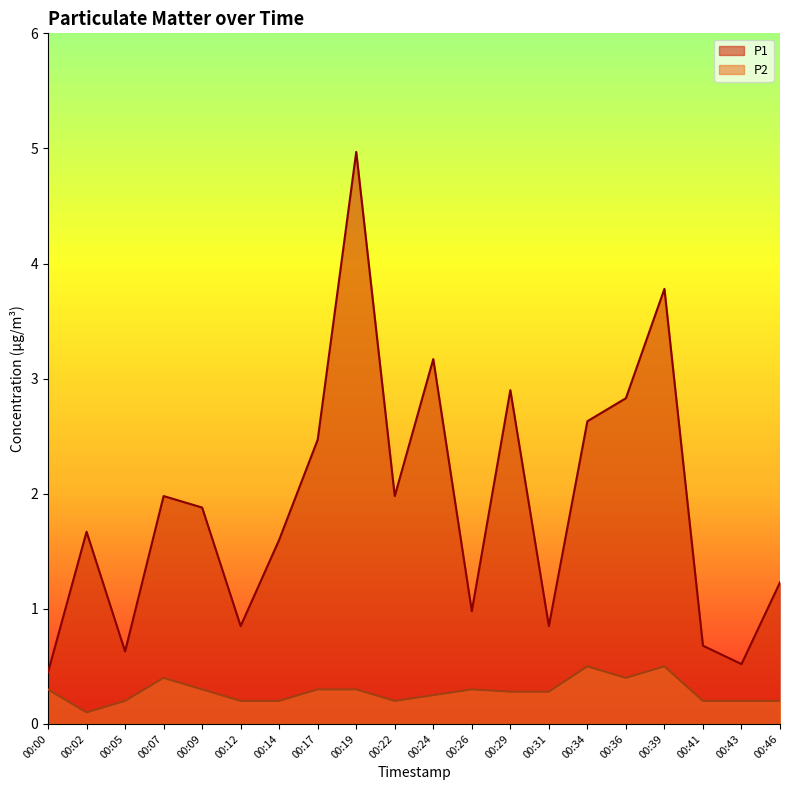

What are all the series names shown in the legend?

P1, P2